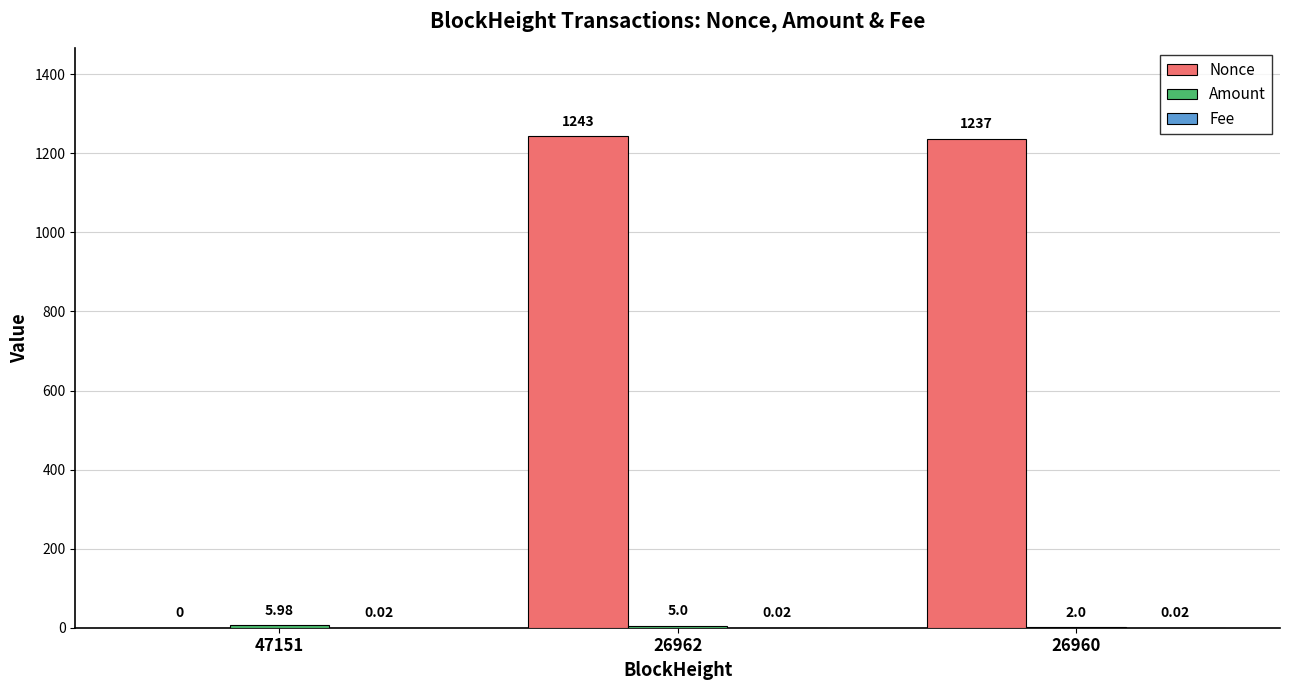

Which series changed the most between 47151 and 26962?

Nonce